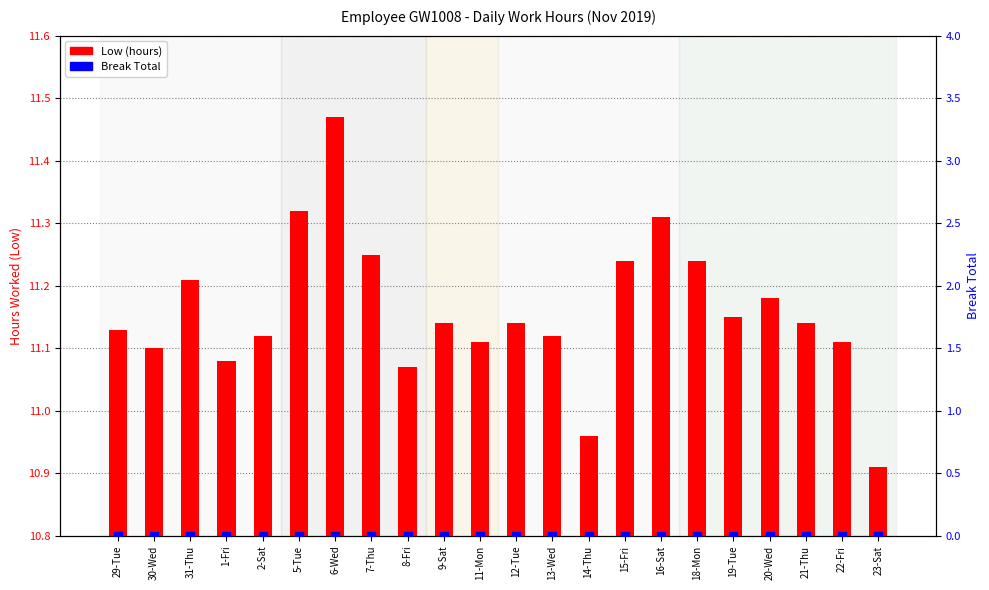

What is the total value across all series at 12-Tue?

11.1